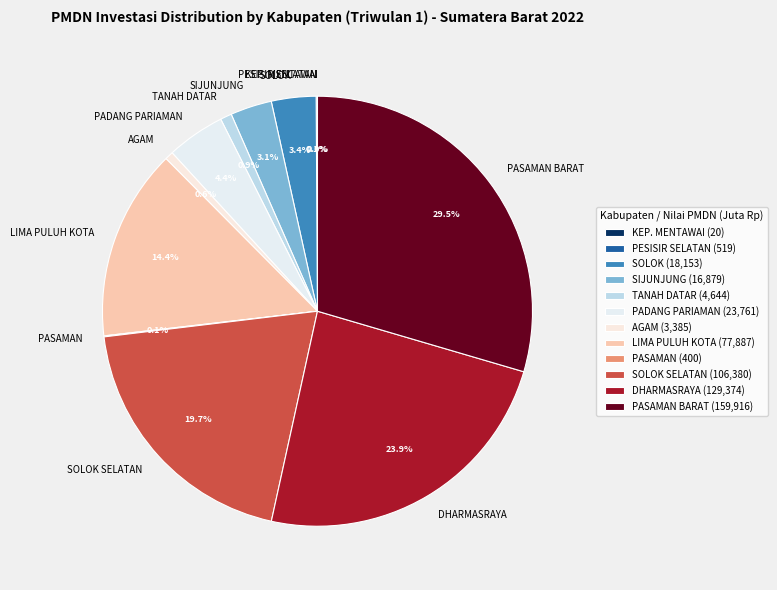

True or false: SOLOK SELATAN accounts for 33% of the total.

False